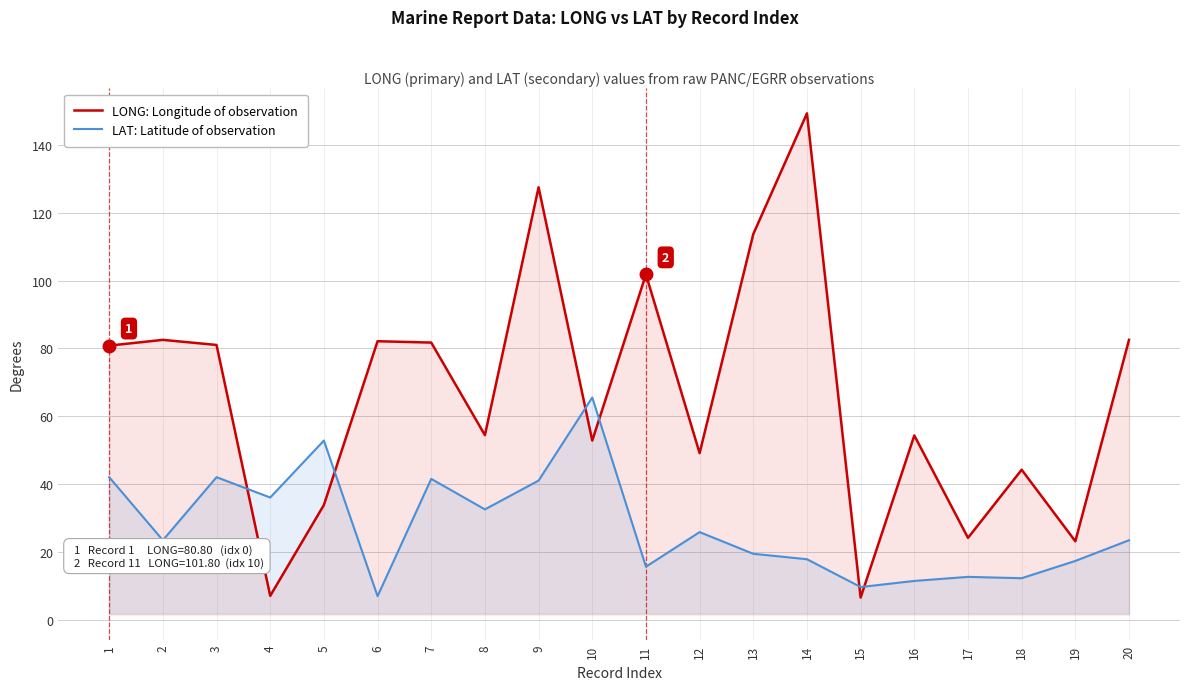

Which series has the widest spread of values?

LONG